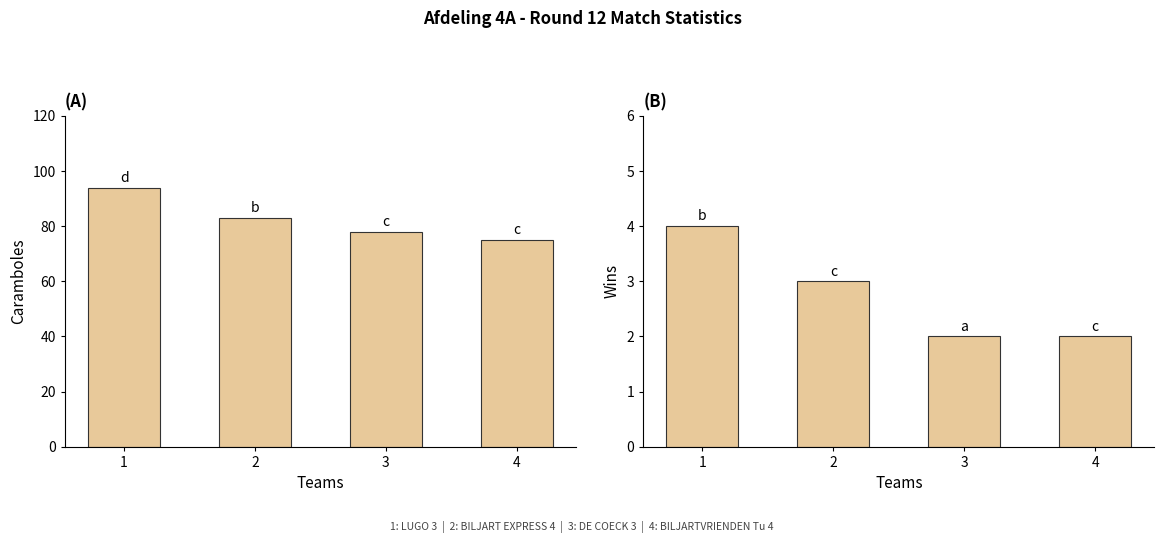

List the labels in order of Wins value, smallest first.

3, 4, 2, 1